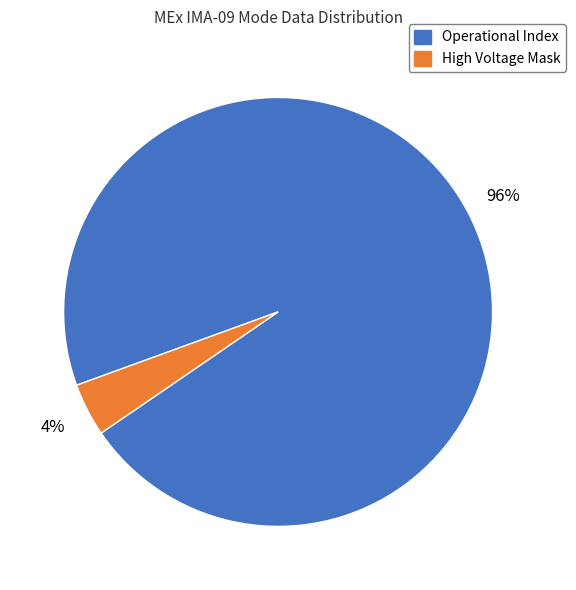

To the nearest percent, what is the average slice percentage?

50%